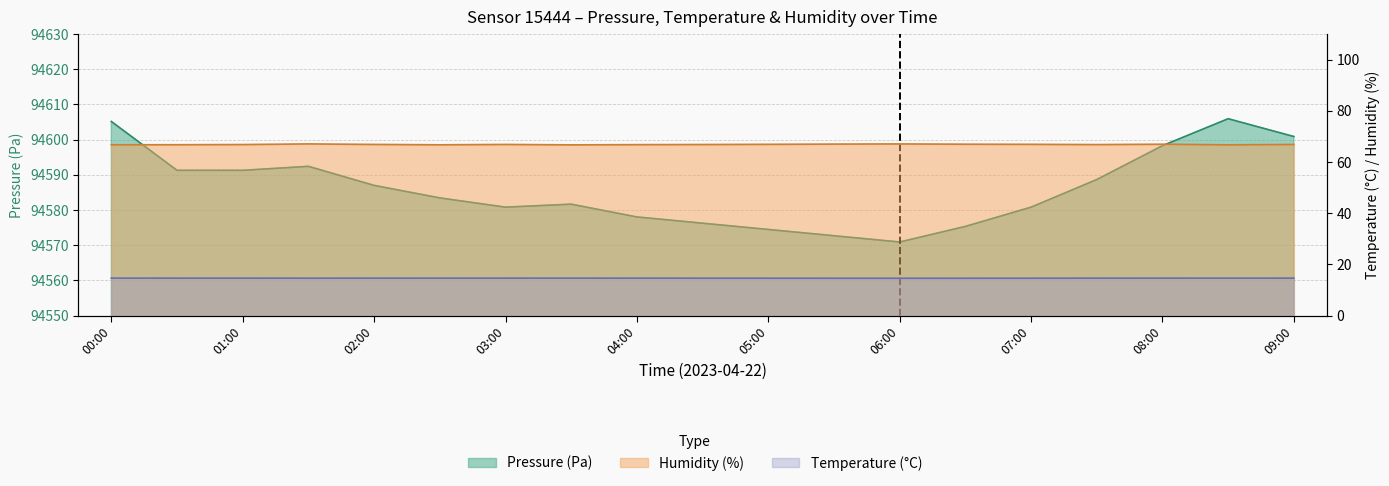

Where is the first local minimum for temperature?

01:30